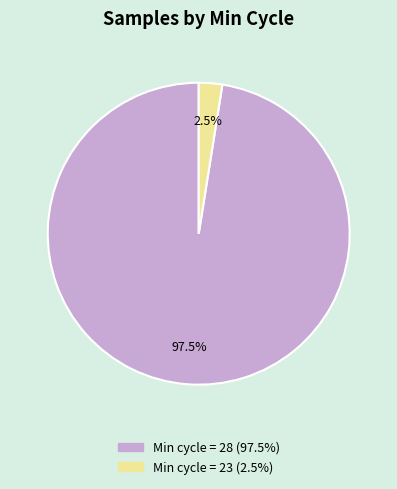

Is there a majority slice in this chart?

Yes